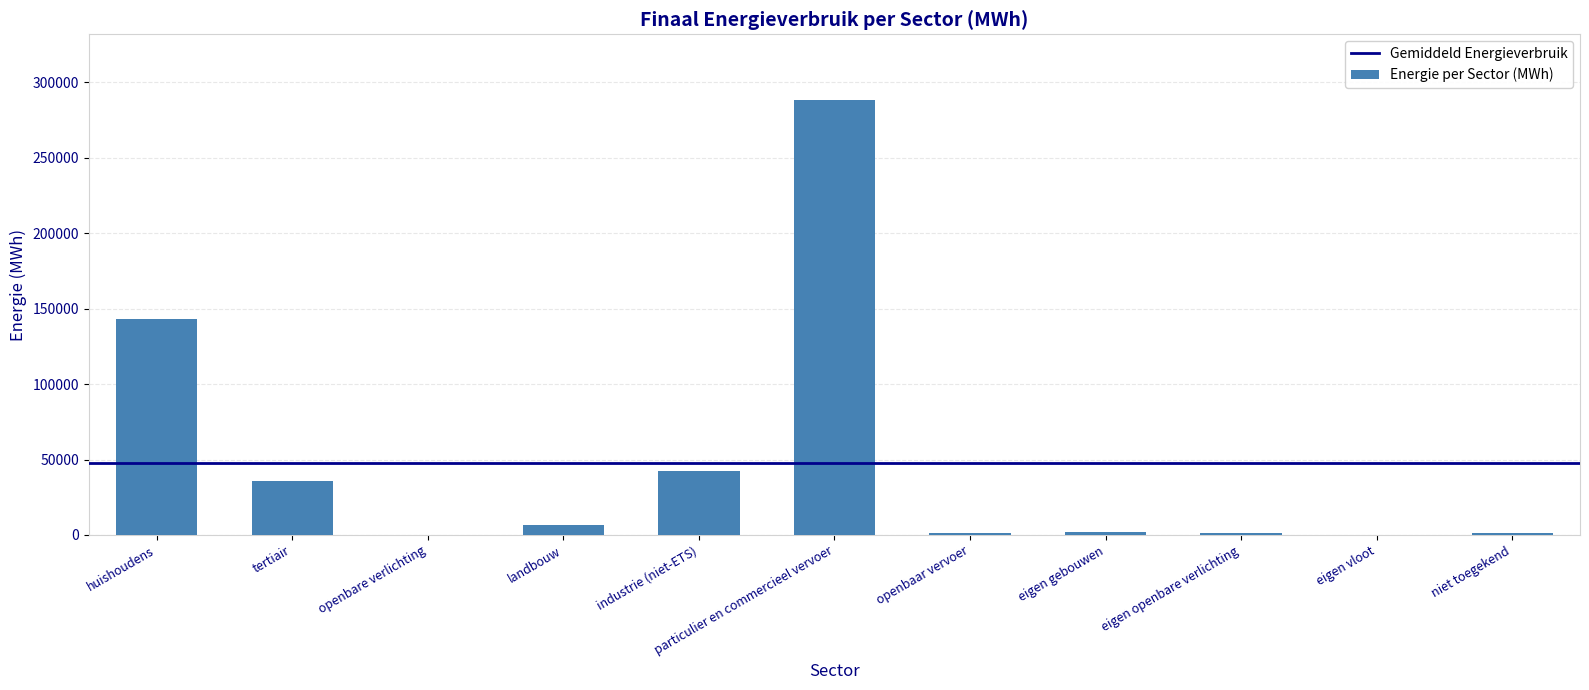

Count the number of data series in this chart.

1